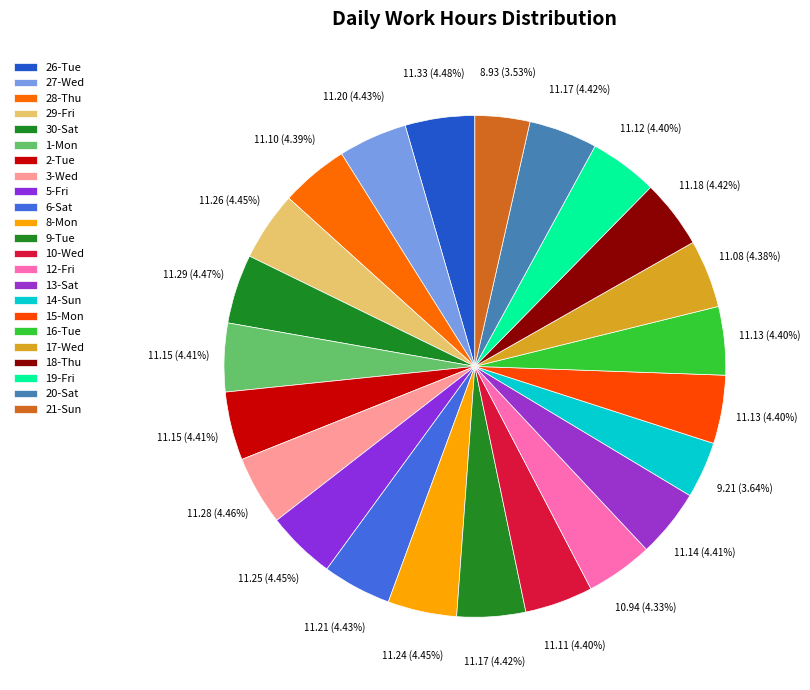

To the nearest percent, what is the average slice percentage?

4%